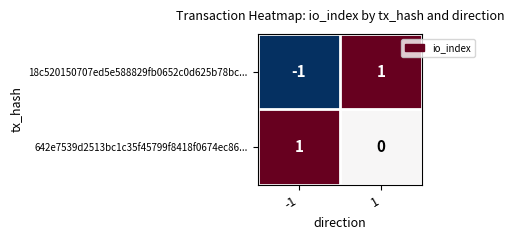

How many positive values does the 642e7539d2513bc1c35f45799f8418f0674ec86... series have?

1